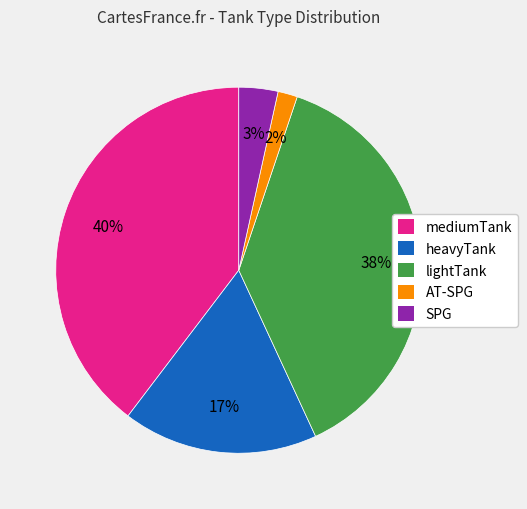

To the nearest percent, what is the difference between the largest and smallest slice percentages?

38%